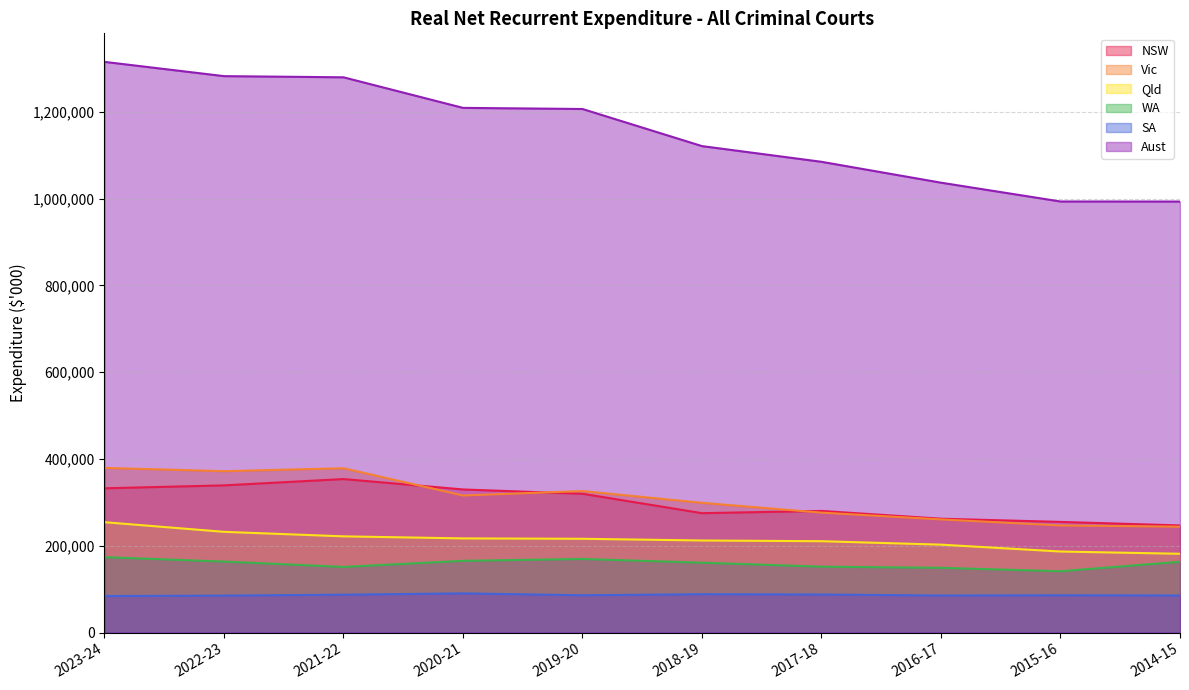

How many interior local valleys does the WA series have?

2